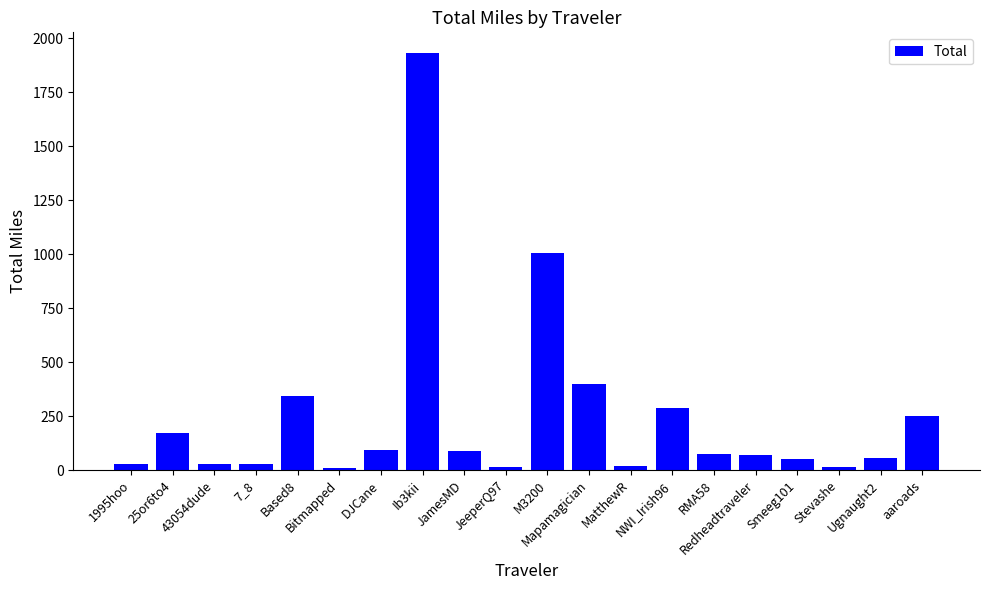

How many categories are shown in the chart?

20